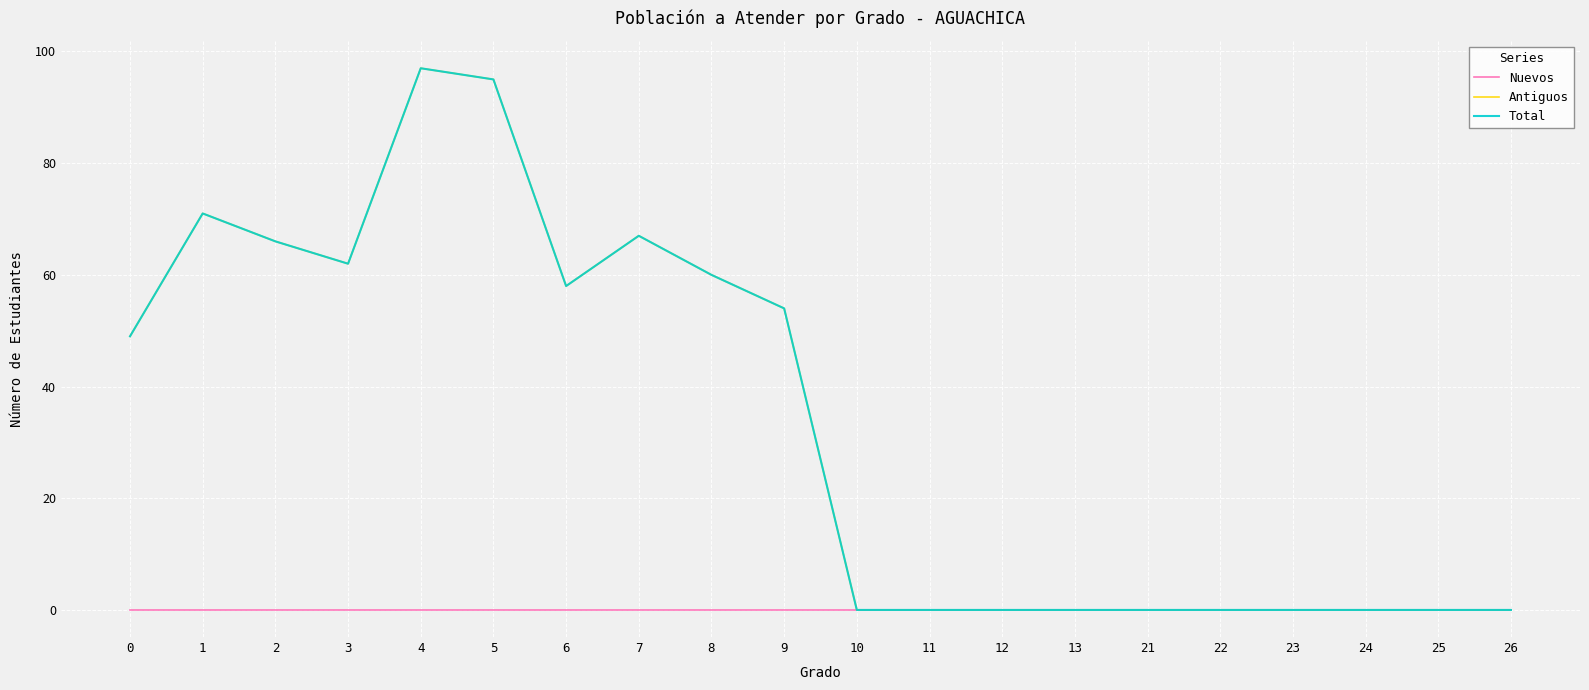

What is the average value of the Total series?

34